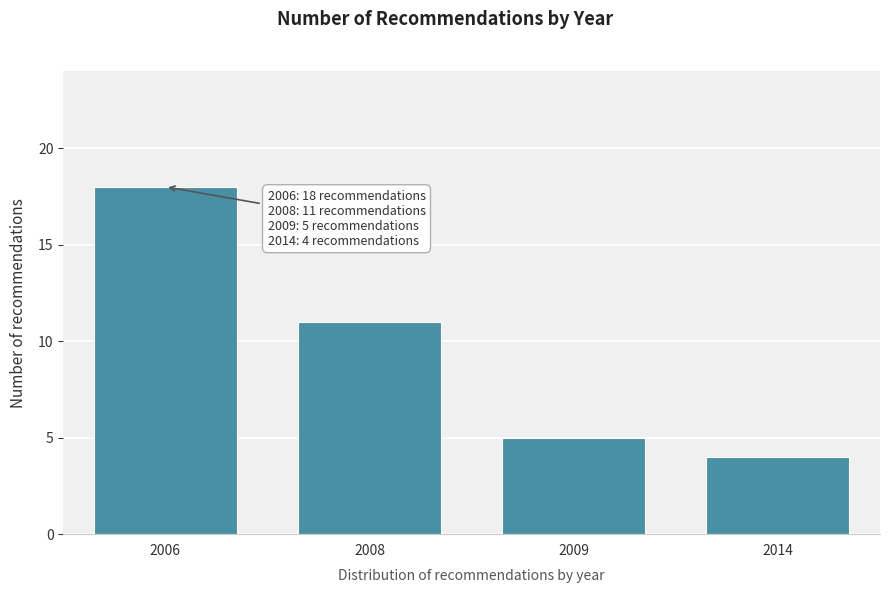

Reading right to left, list all the values displayed in this chart.

2014=4	2009=5	2008=11	2006=18